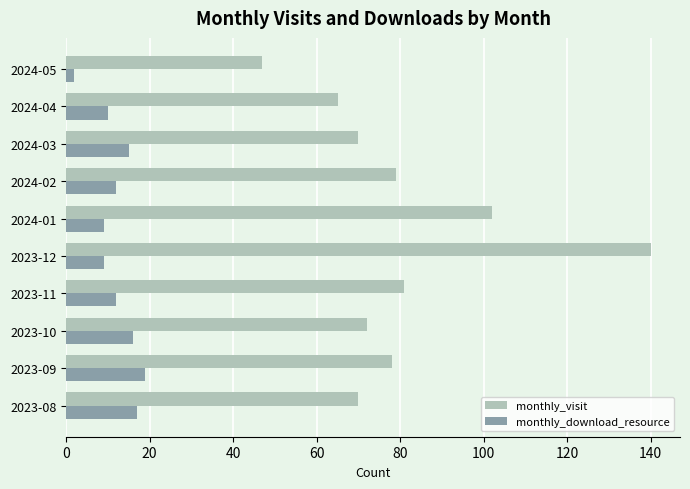

The value of monthly_download_resource at 2023-10 is 16. True or false?

True